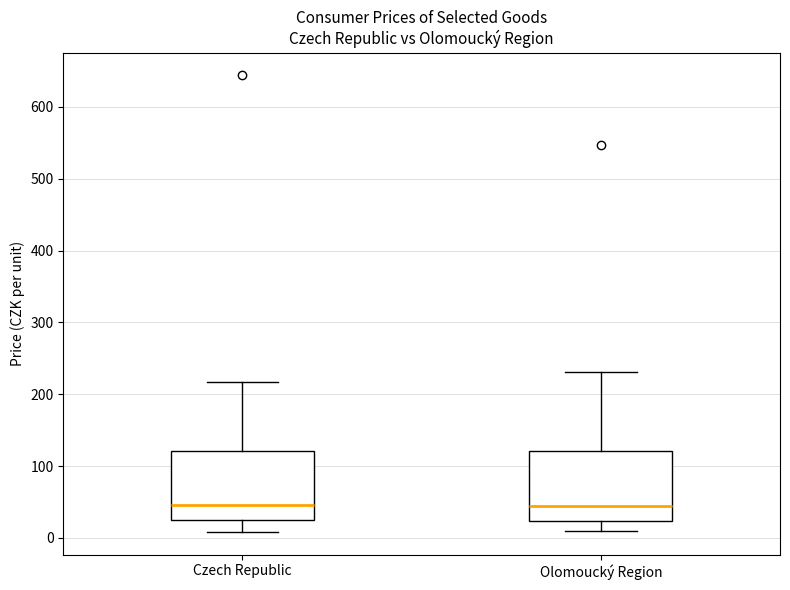

Where does the lower whisker of the box for Czech Republic end on the y-axis? The values are not printed on the chart, so give them approximately, as read against the axis.

10